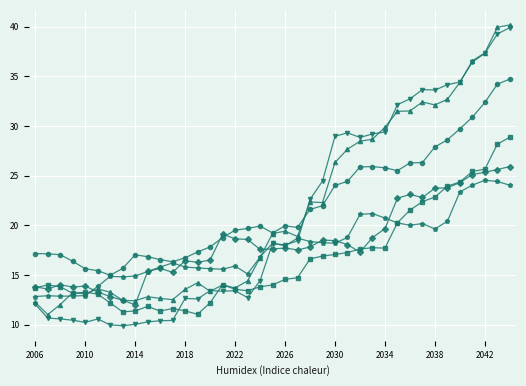

What is the greatest value displayed?

40.2